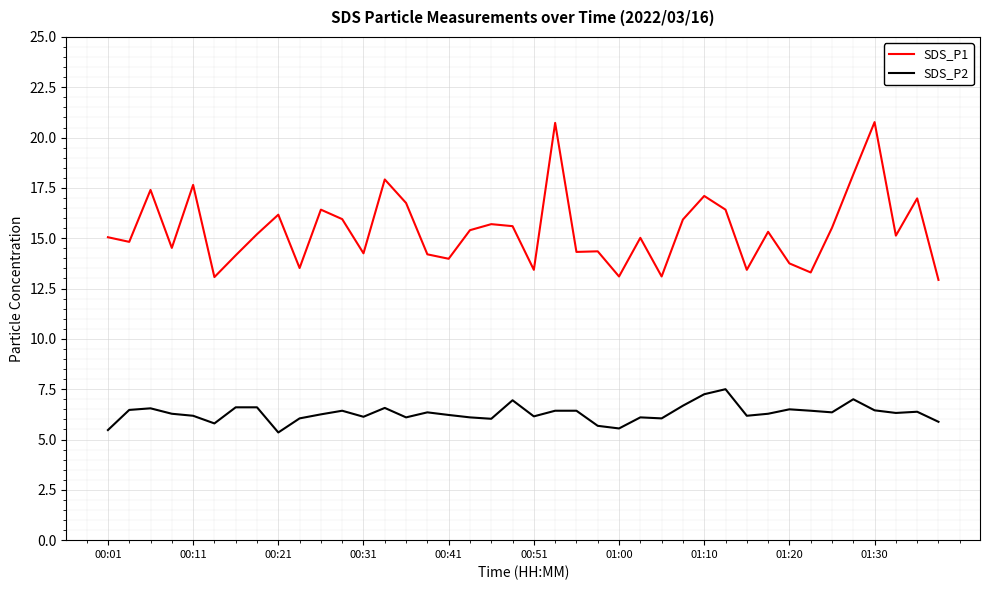

Count the number of data series in this chart.

2